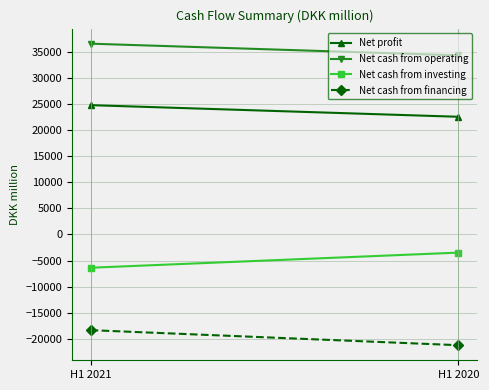

What is the average value of the Net cash from operating series?

35392